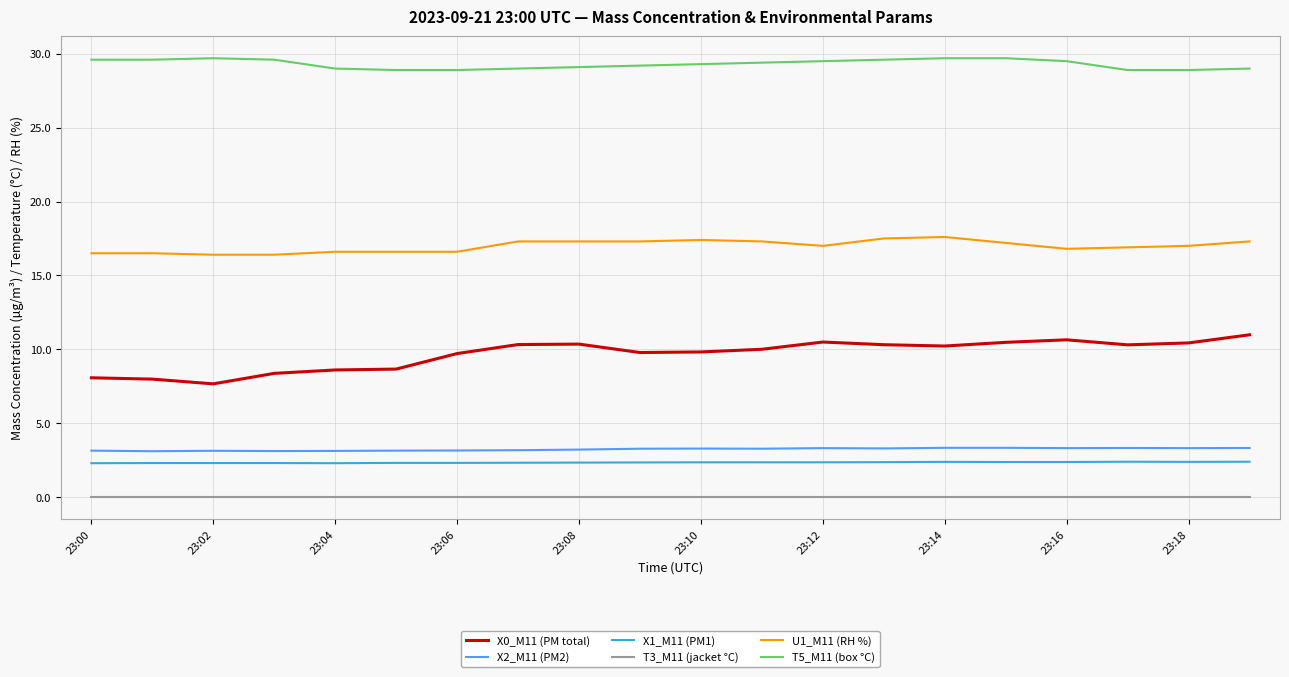

True or false: X0_M11 (PM total) and U1_M11 (RH %) cross at least once.

False